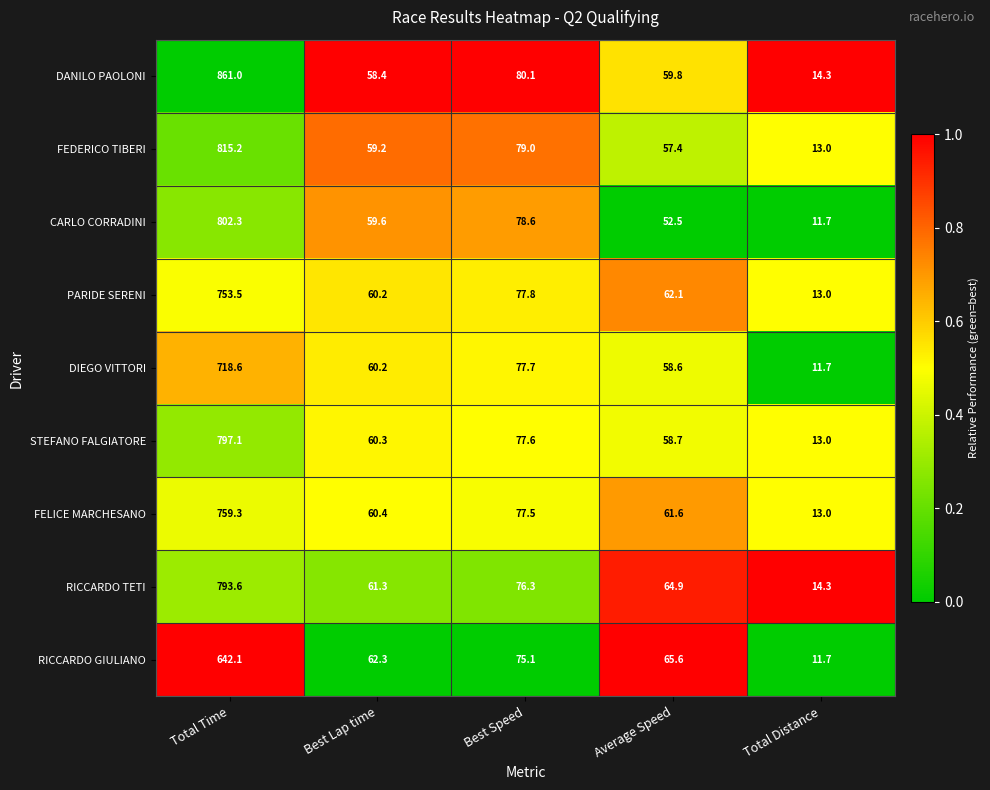

Where is DIEGO VITTORI nearest to the value 365?

Best Speed